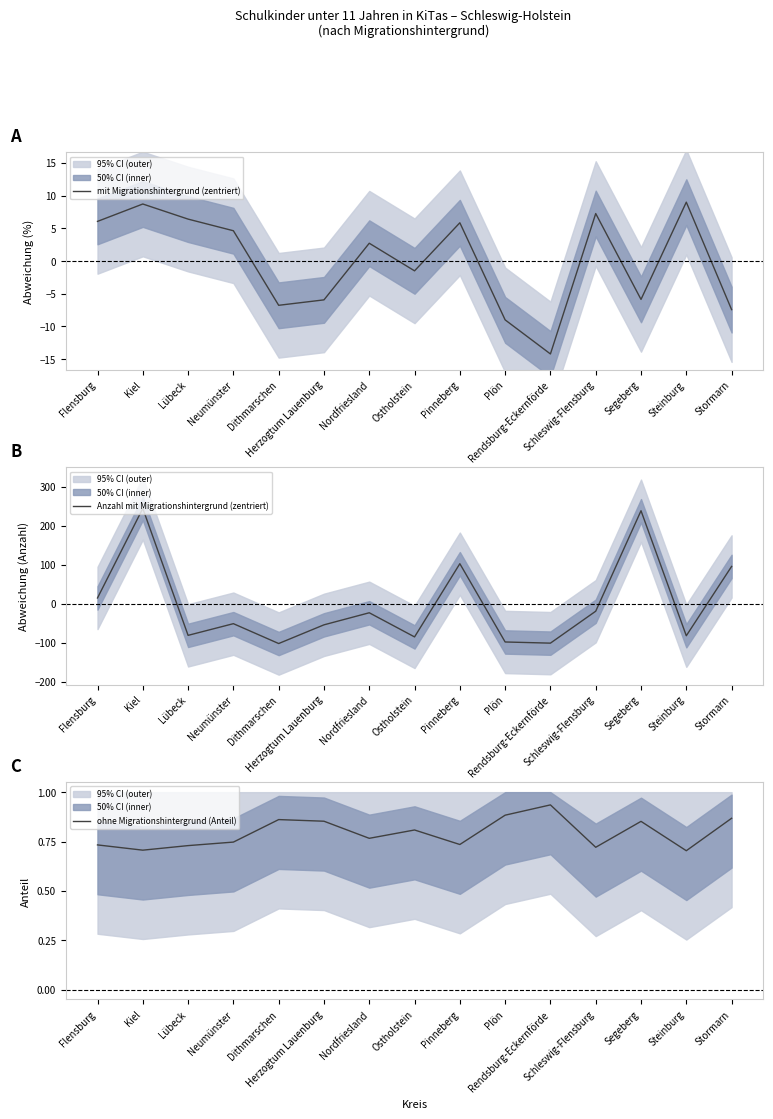

Between Ostholstein and Schleswig-Flensburg, which series saw the biggest shift?

Anzahl mit Migrationshintergrund (zentriert)